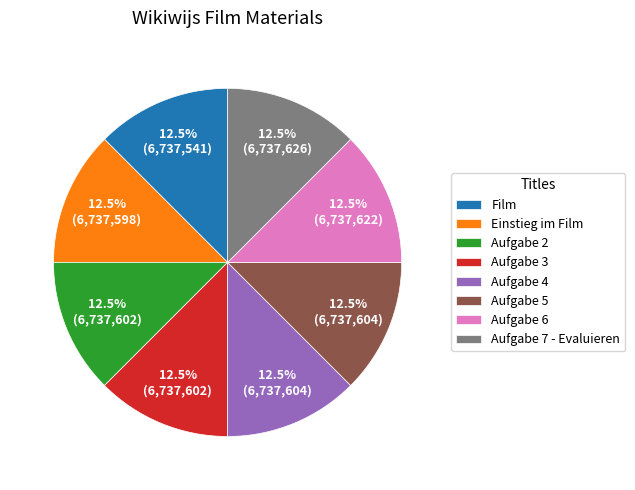

Approximately how many times larger is the value at Aufgabe 3 compared to Film?

1.0